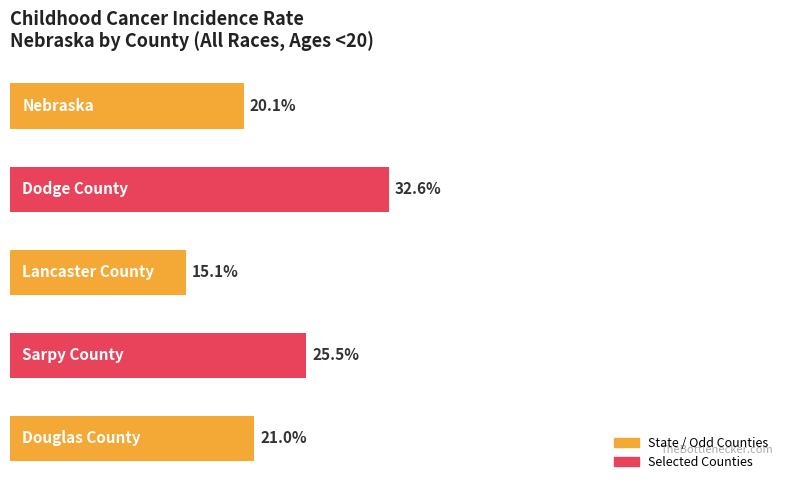

Does the chart contain any negative values?

No